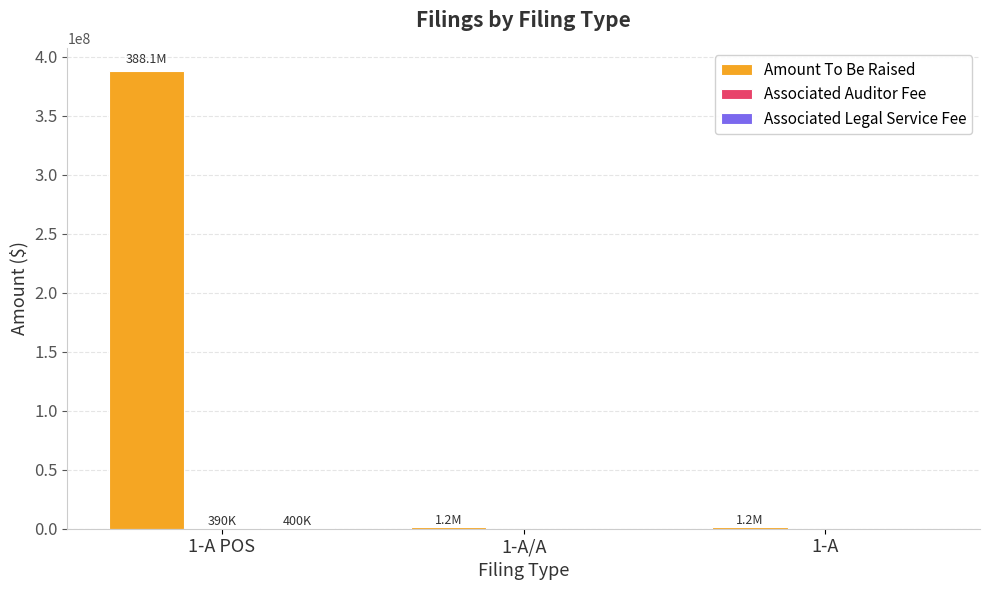

How many distinct data groups are displayed?

3